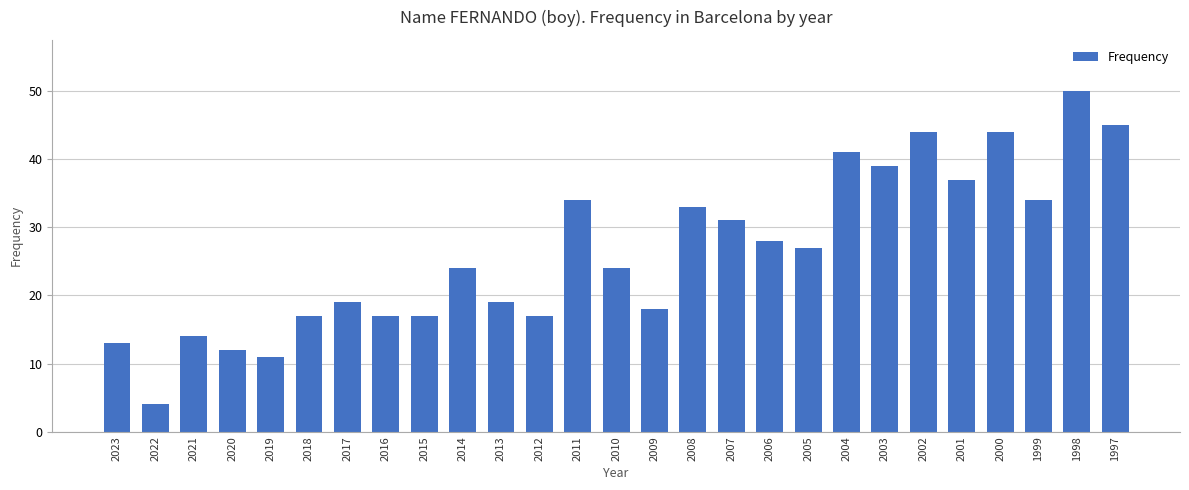

Approximately how many times larger is the value at 2009 compared to 2005?

0.7